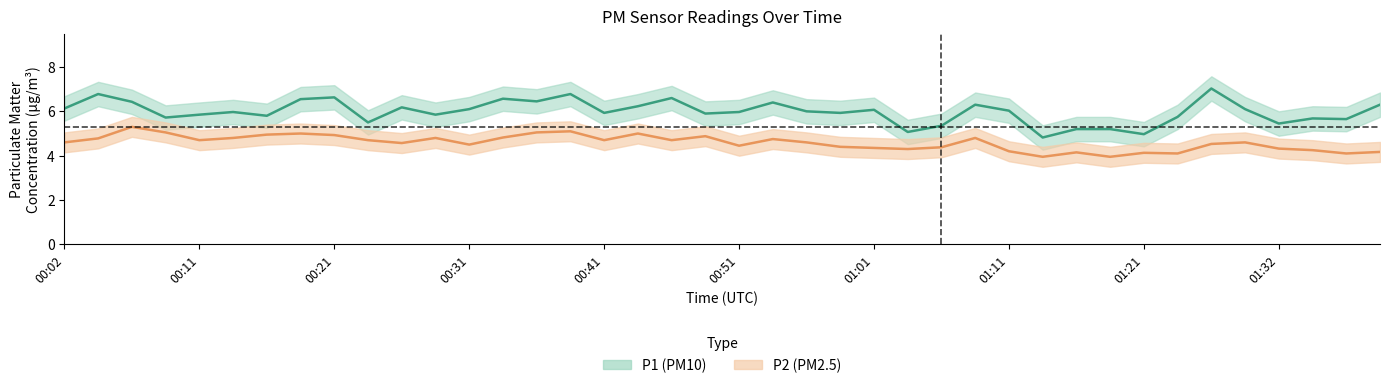

How many data points does each series have?

40